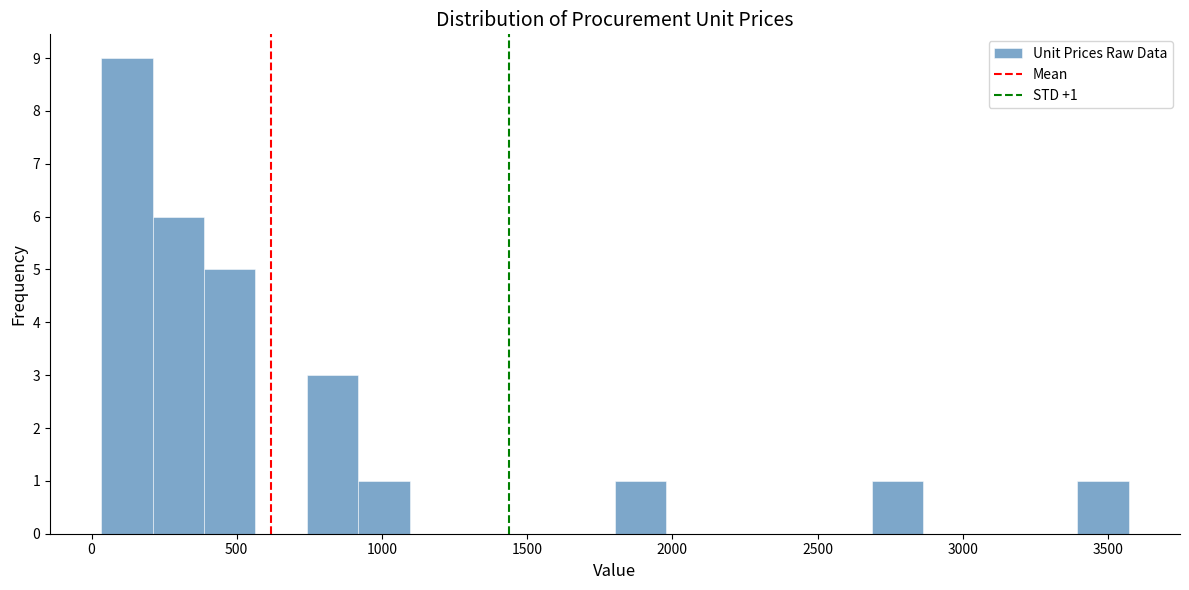

Around what value on the x-axis is the tallest bar? Give the approximate position of its centre, as read against the axis.

100